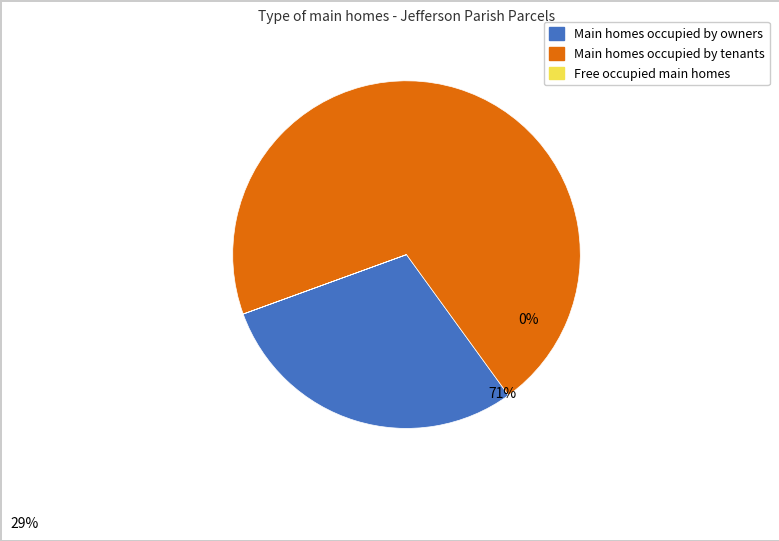

Is there a majority slice in this chart?

Yes